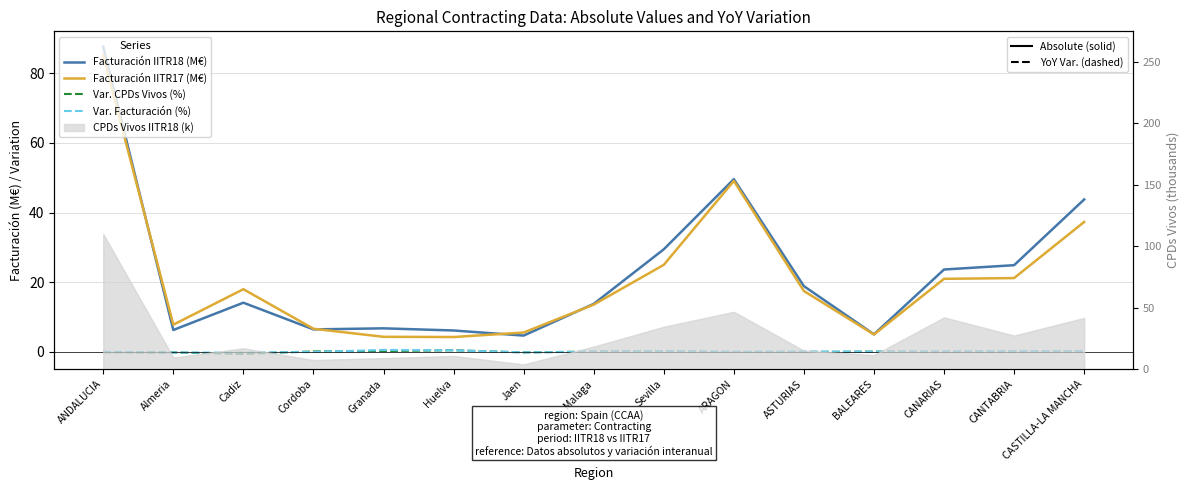

Read the Var. CPDs Vivos (%) value at Huelva.

0.5